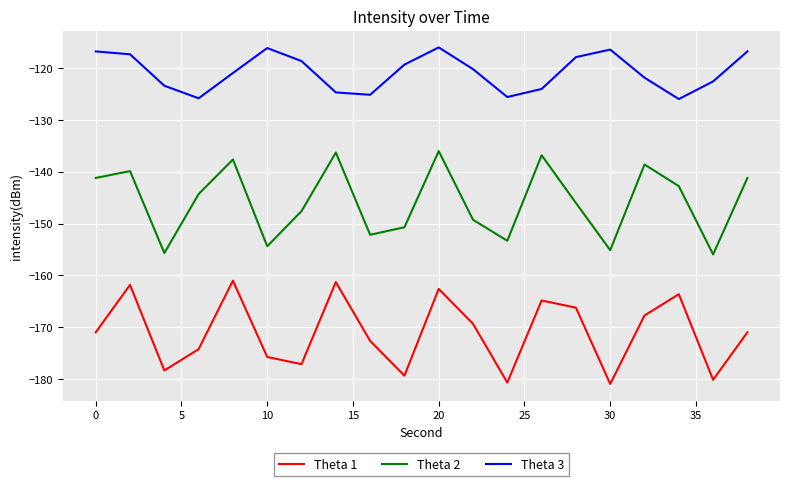

True or false: Theta 2 and Theta 3 intersect in this chart.

False